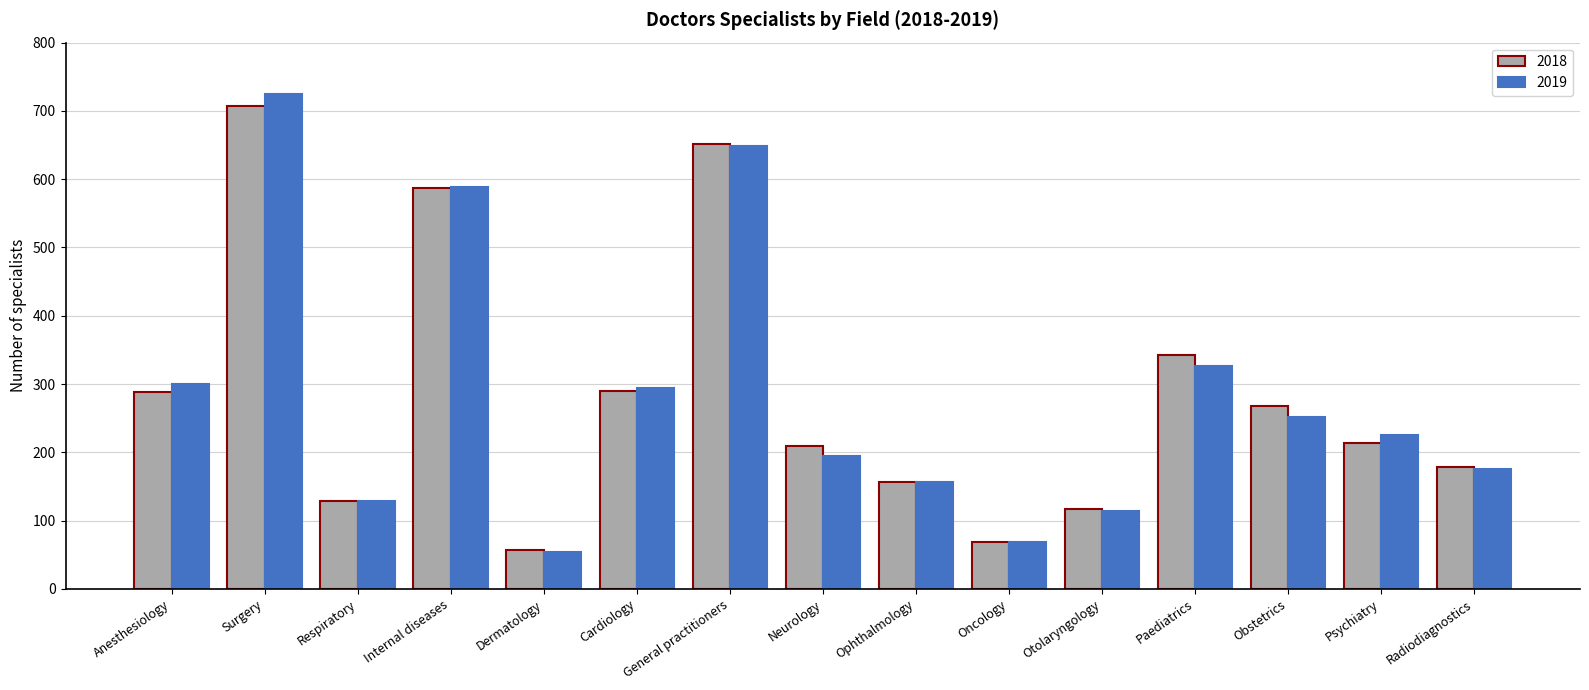

At which label does 2019 reach its peak?

Surgery